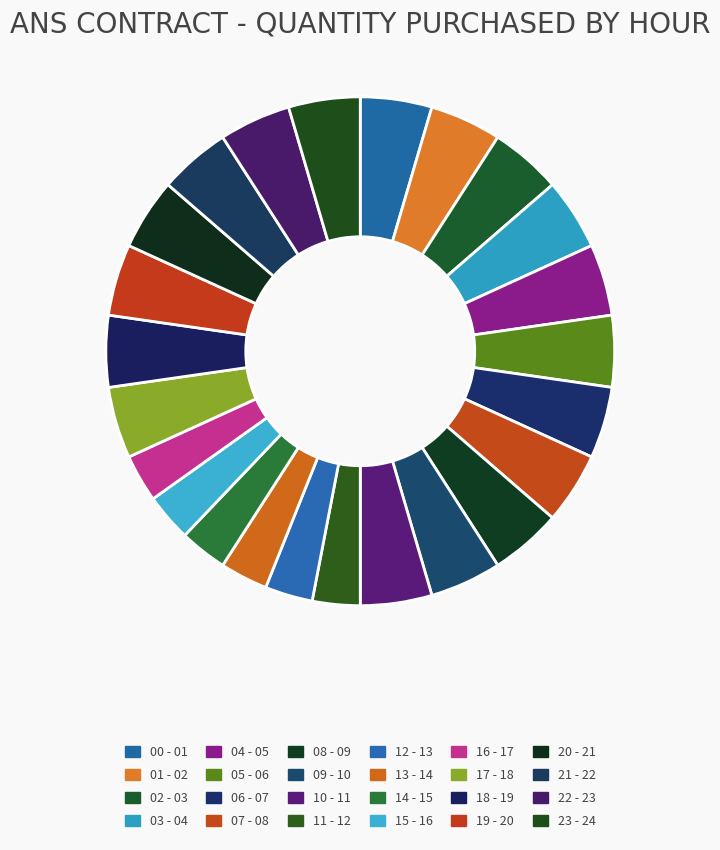

How many slices are in this pie chart?

24